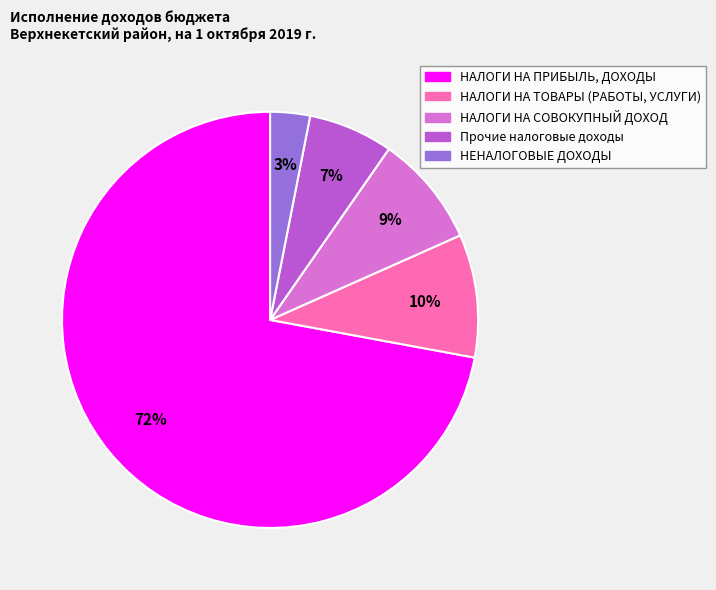

How many slices are in this pie chart?

5